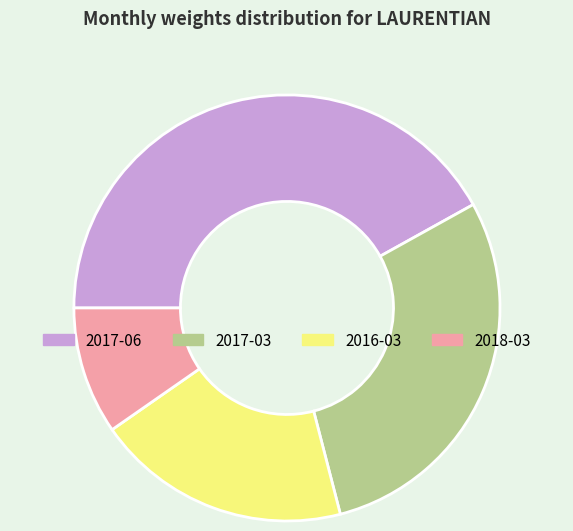

The 2016-03 slice represents 19% of the pie. True or false?

True